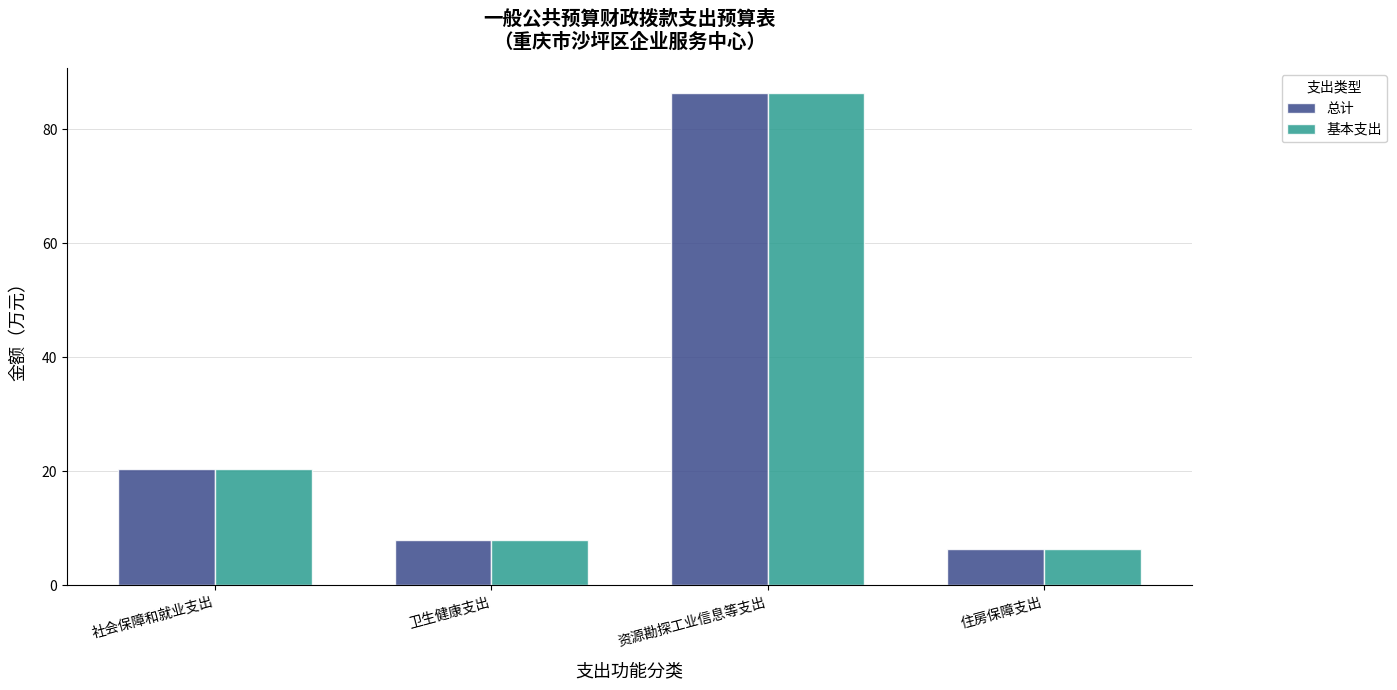

What is the value of the 总计 bar at the 2nd from the left?

8.0